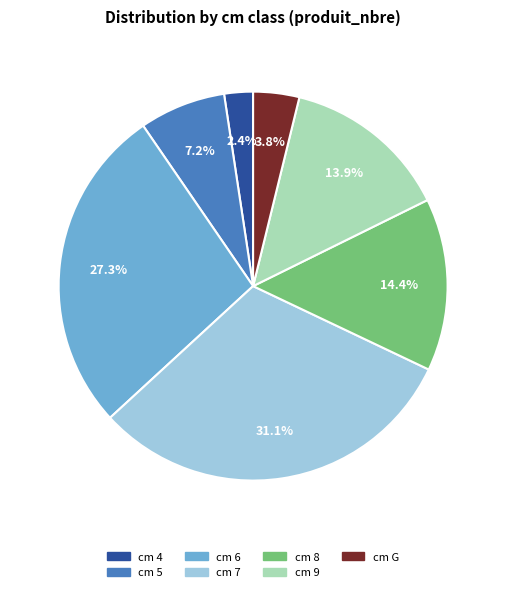

Does any single category account for the majority?

No